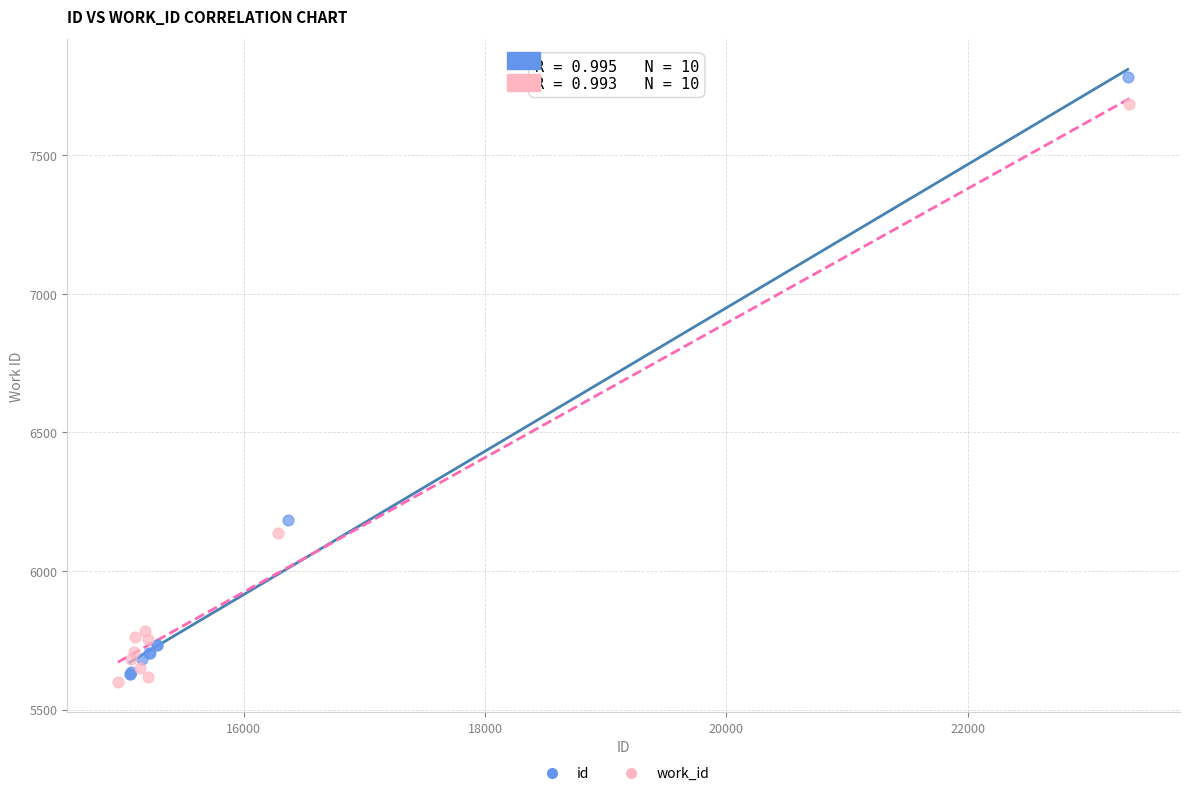

Which series has the largest Y range (max minus min)?

id